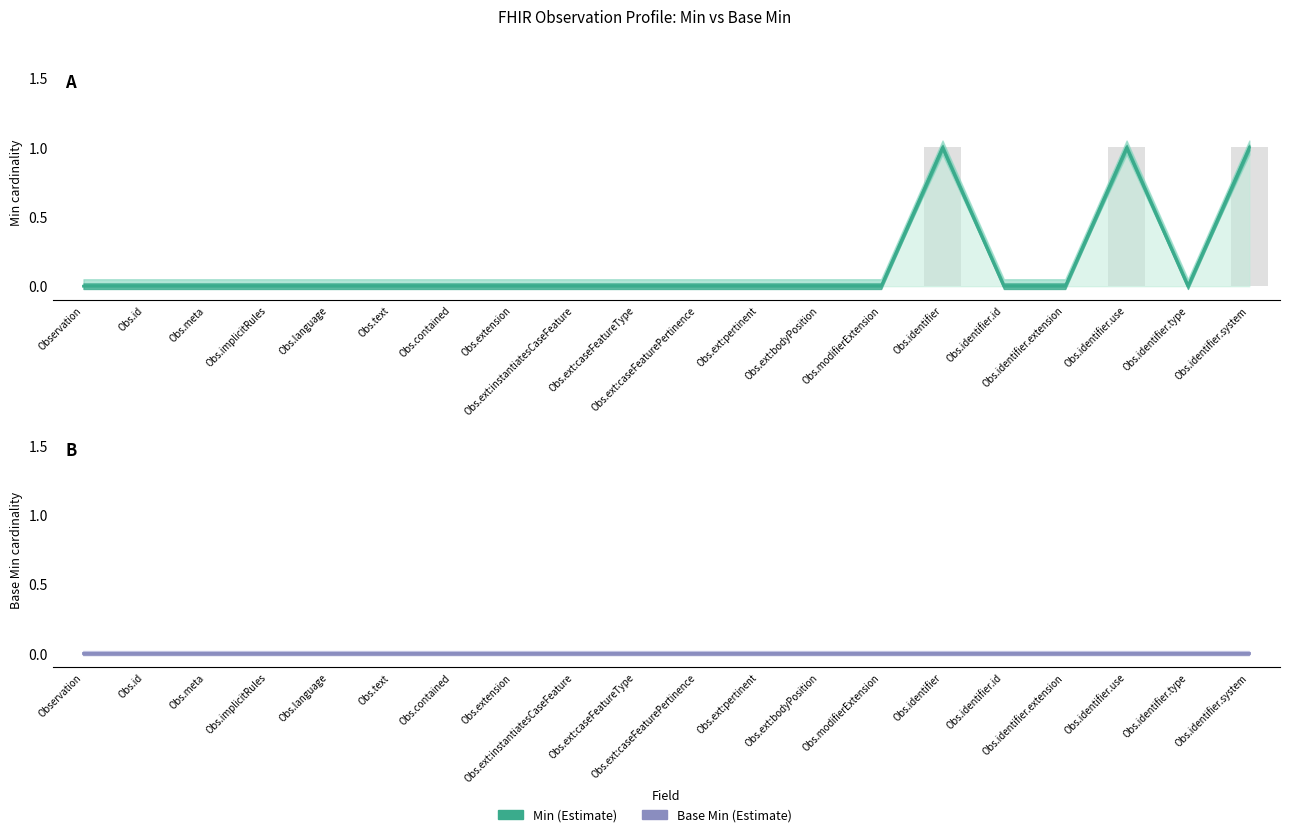

Does the chart contain any negative values?

No